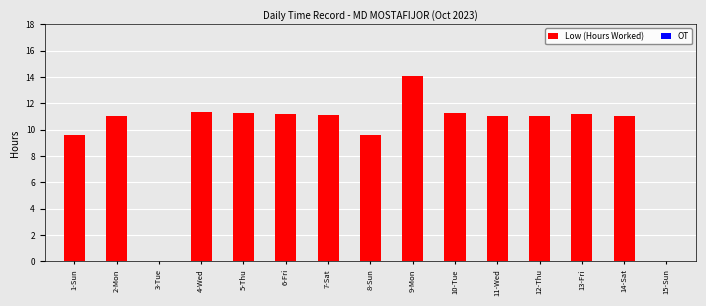

What is the maximum value shown in the chart?

14.1